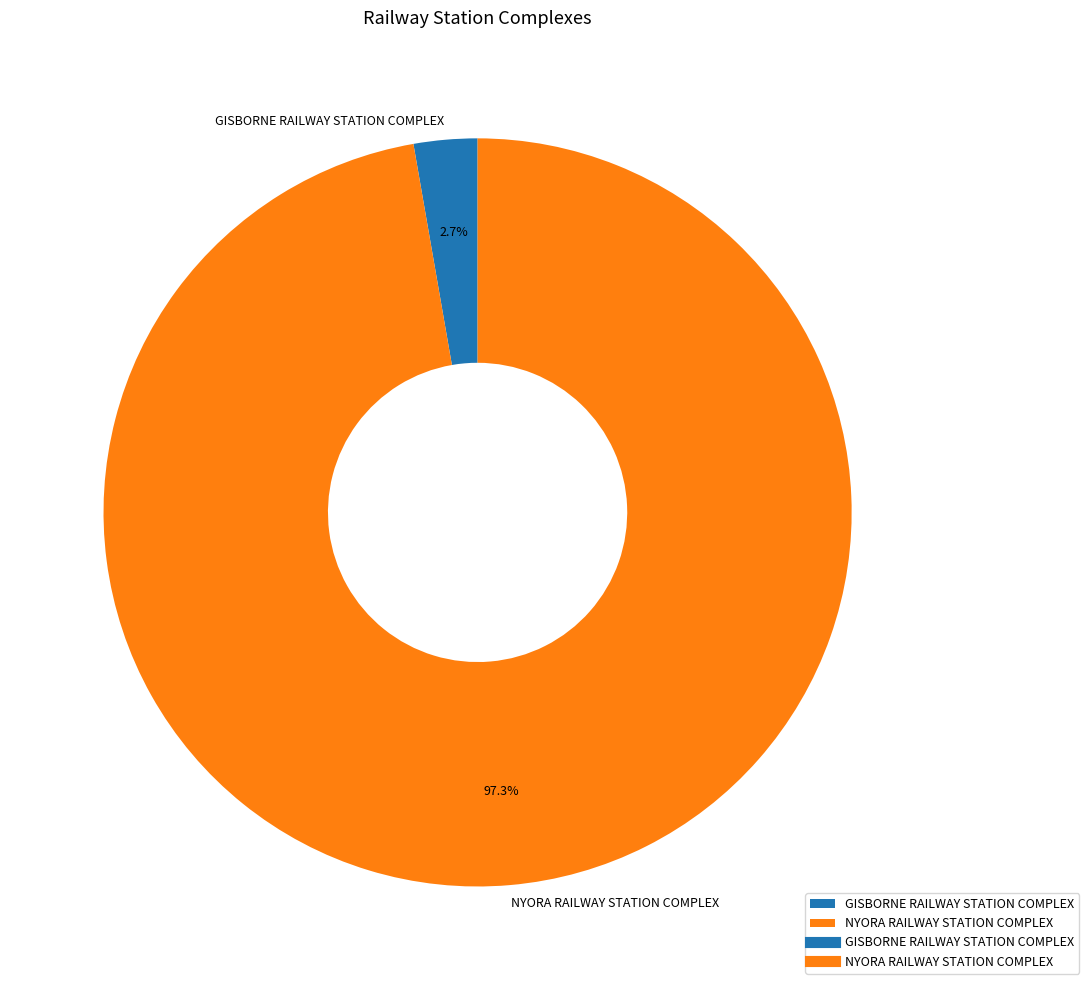

Which slice is the smallest?

GISBORNE RAILWAY STATION COMPLEX